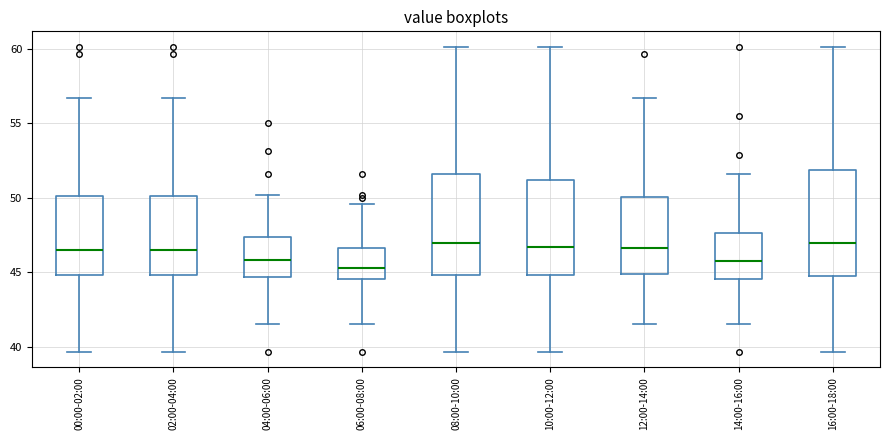

Where is the upper edge of the box for 08:00-10:00 on the y-axis? The values are not printed on the chart, so give them approximately, as read against the axis.

51.5